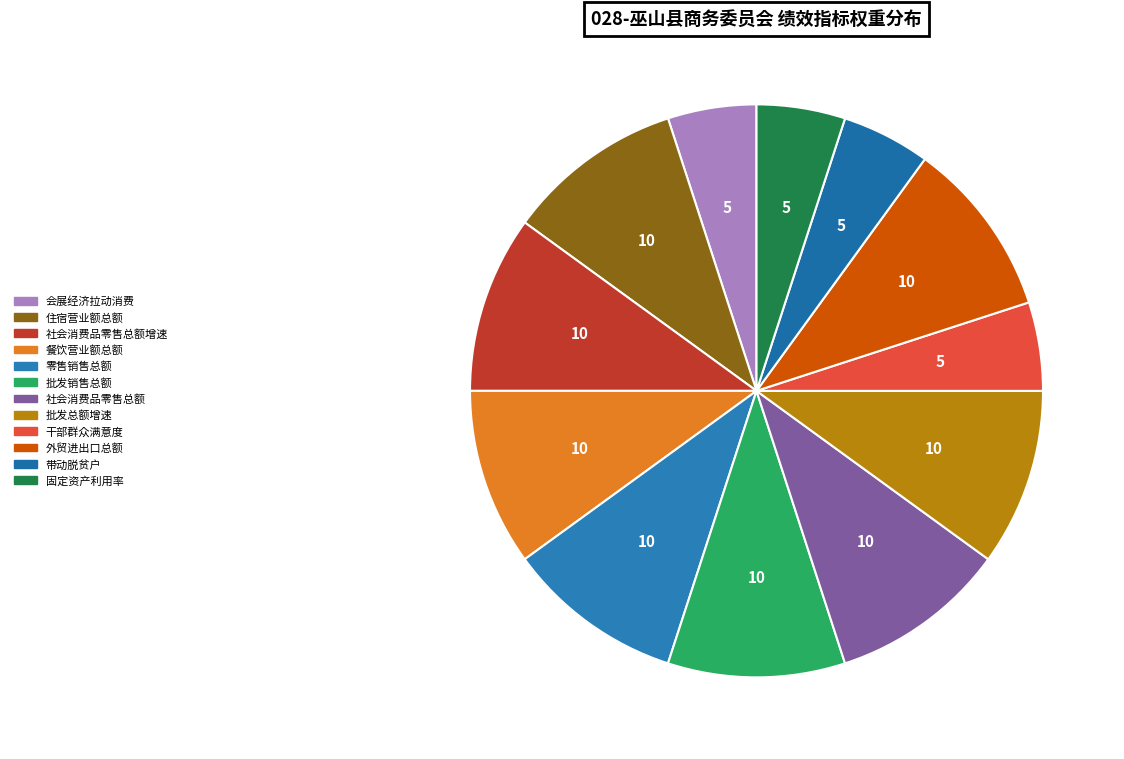

True or false: 干部群众满意度 accounts for 5% of the total.

True